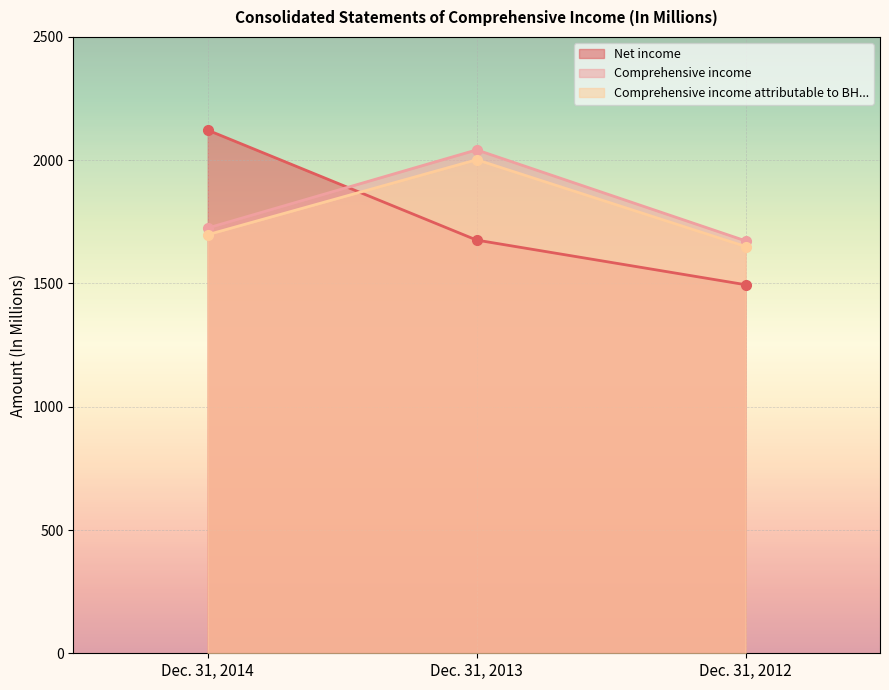

Rank the series at Dec. 31, 2012 from lowest to highest value.

Net income, Comprehensive income attributable to BH..., Comprehensive income